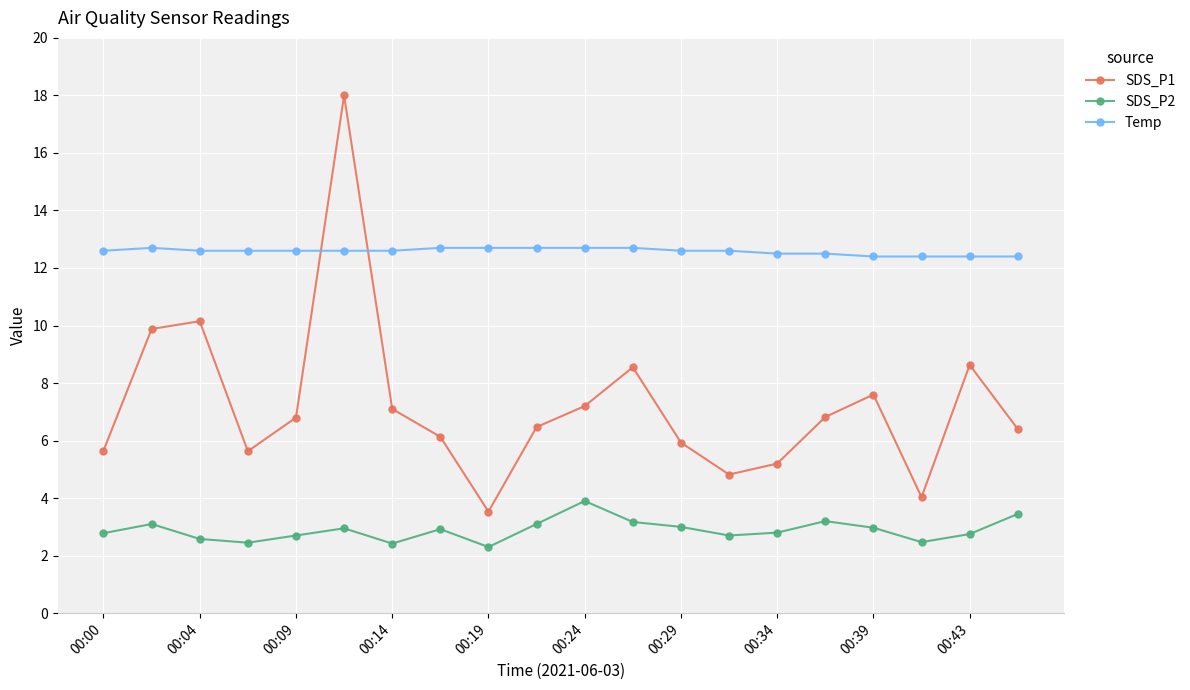

Which series has the largest total across all categories?

Temp